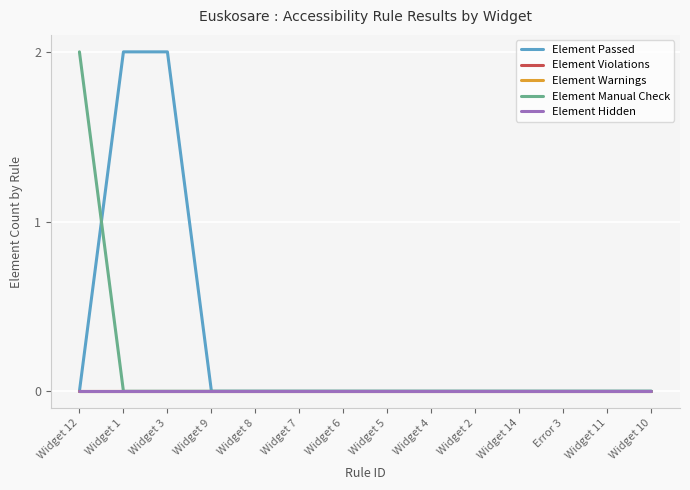

Between Widget 9 and Widget 2, which series saw the biggest shift?

Element Passed